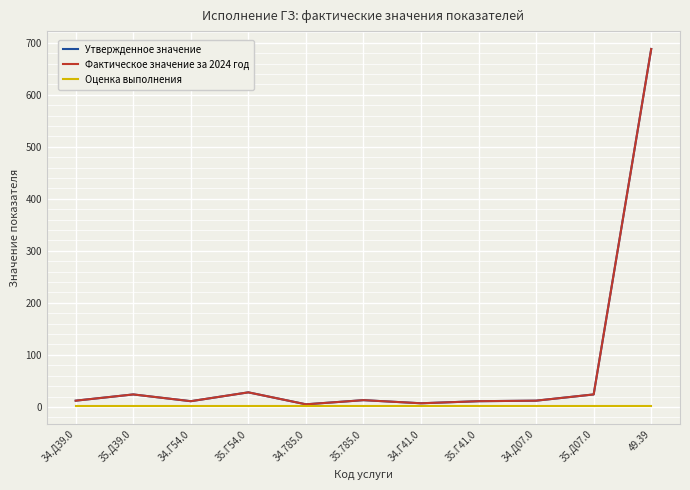

What is the difference between the highest and lowest values at 35.Д07.0?

23